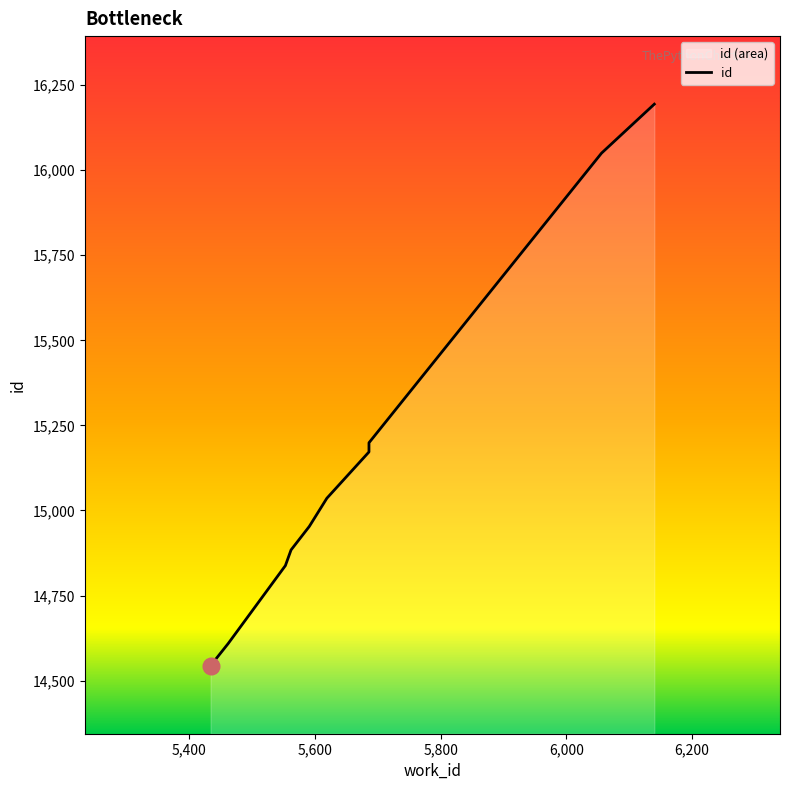

Is it true that the value at 6,000 is 5626?

False